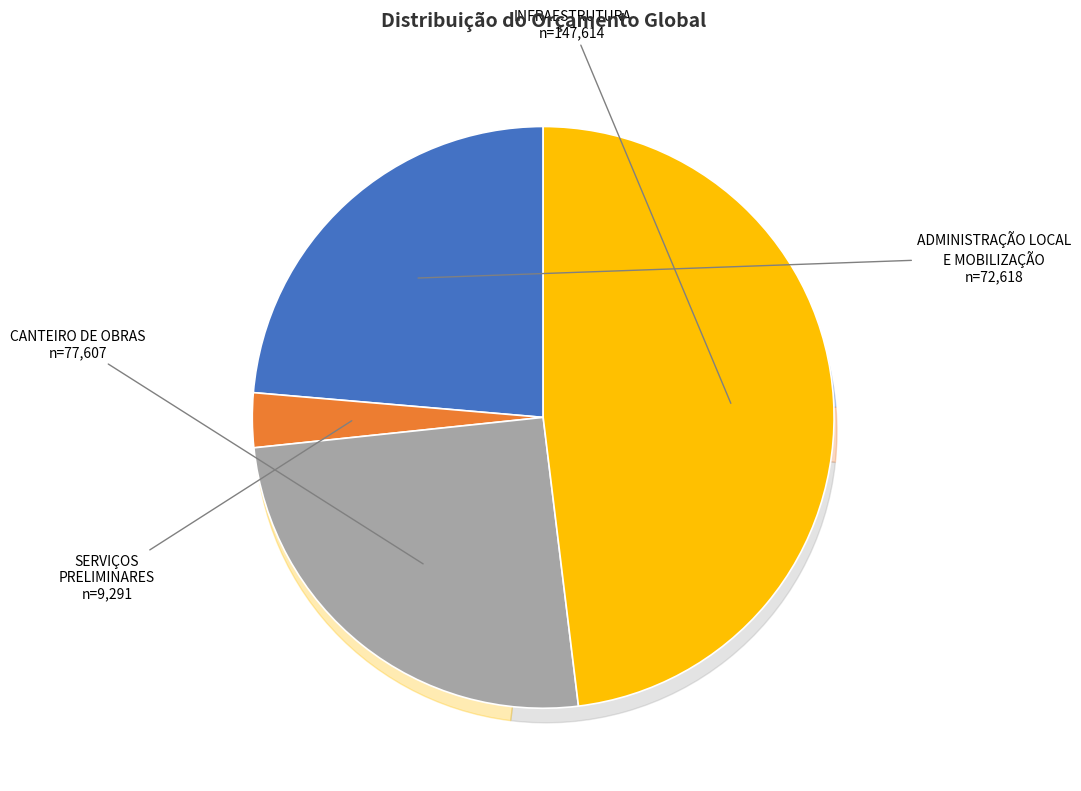

Does any single category account for the majority?

No